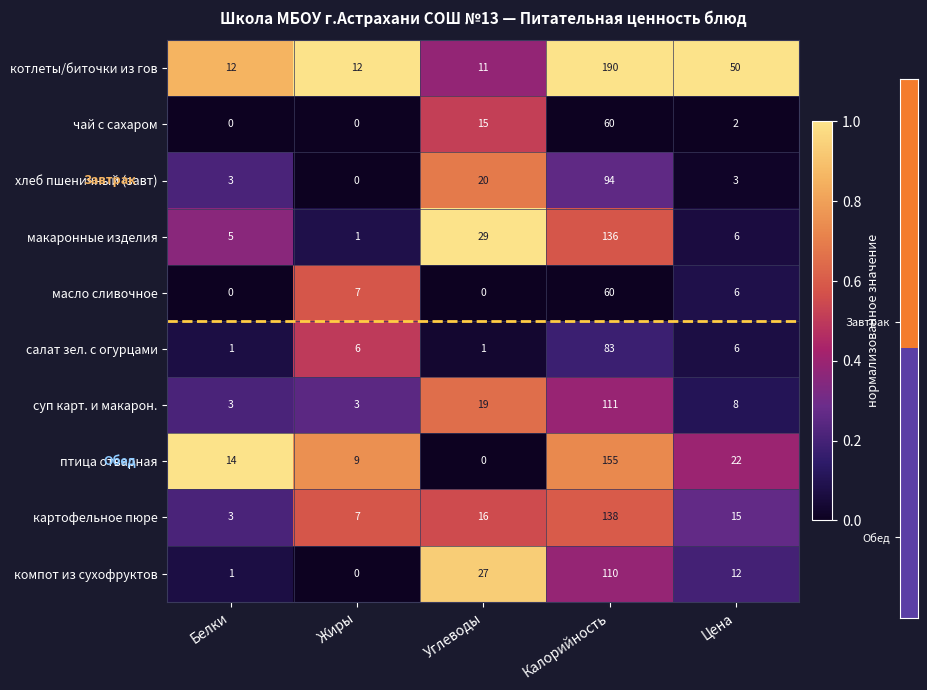

Which label corresponds to the largest value in the chart?

Калорийность